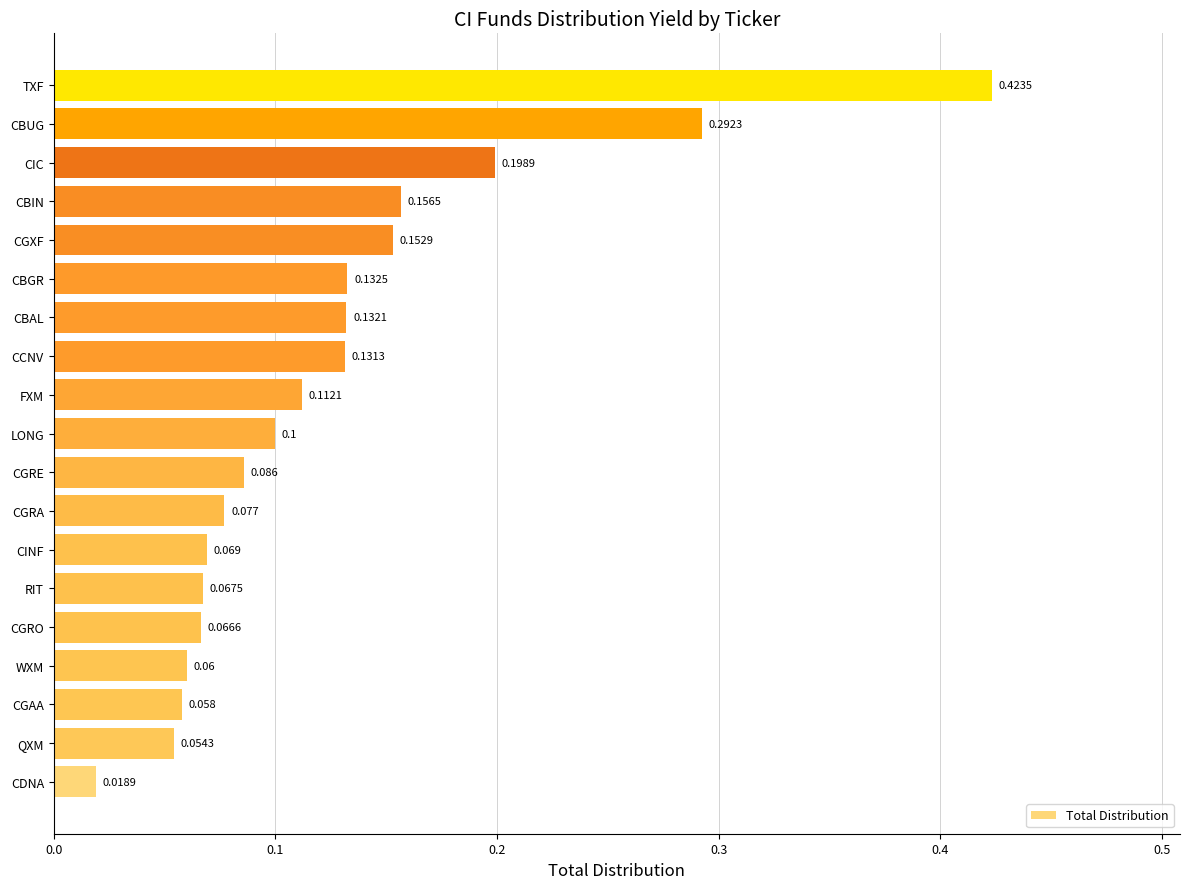

Rank the categories by value from highest to lowest.

TXF, CBUG, CIC, CBIN, CGXF, CBGR, CBAL, CCNV, FXM, LONG, CGRE, CGRA, CINF, RIT, CGRO, WXM, CGAA, QXM, CDNA